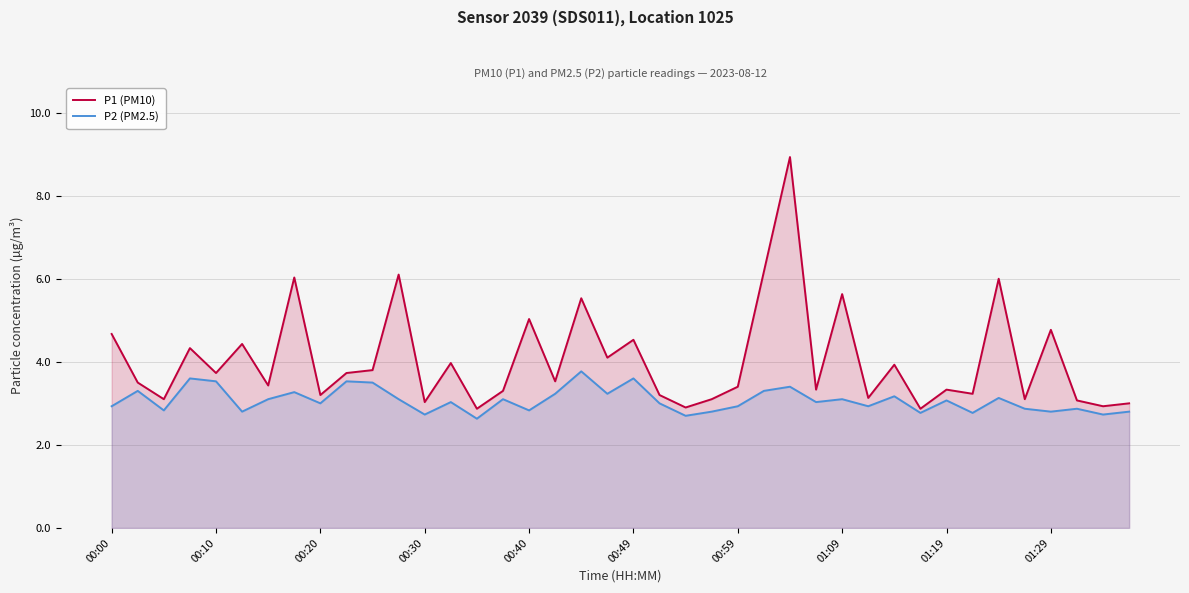

Which category has the highest value in the P2 (PM2.5) series?

18